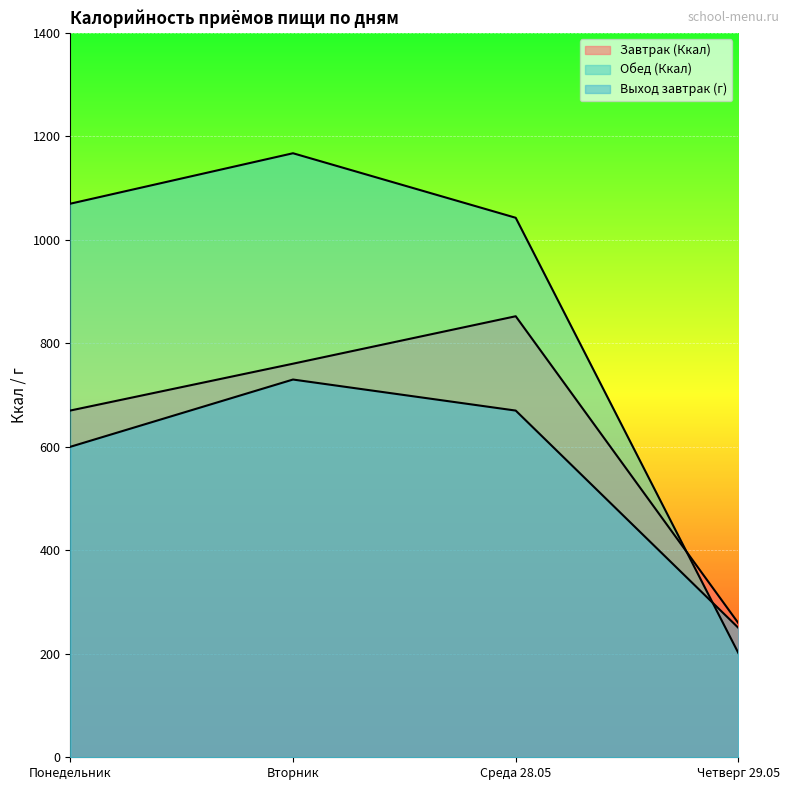

True or false: Выход завтрак (г) has more than 1 interior local peaks.

False